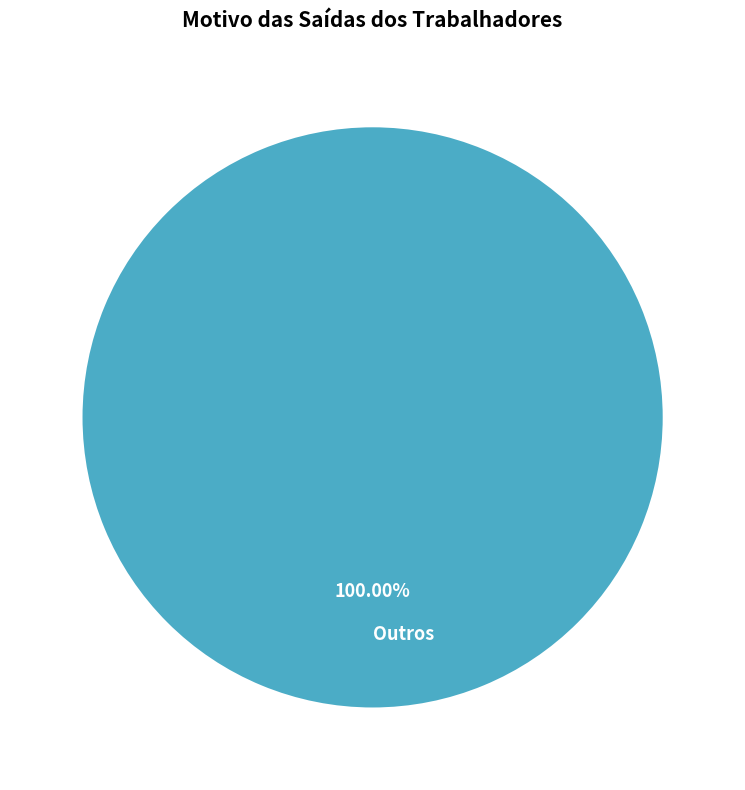

Rank the categories by value from lowest to highest.

Outros